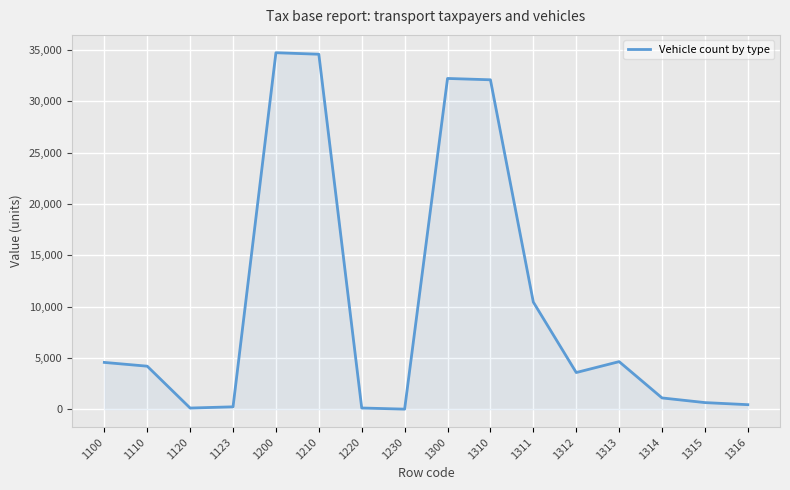

What is the difference between the values at 1300 and 1315?

31563